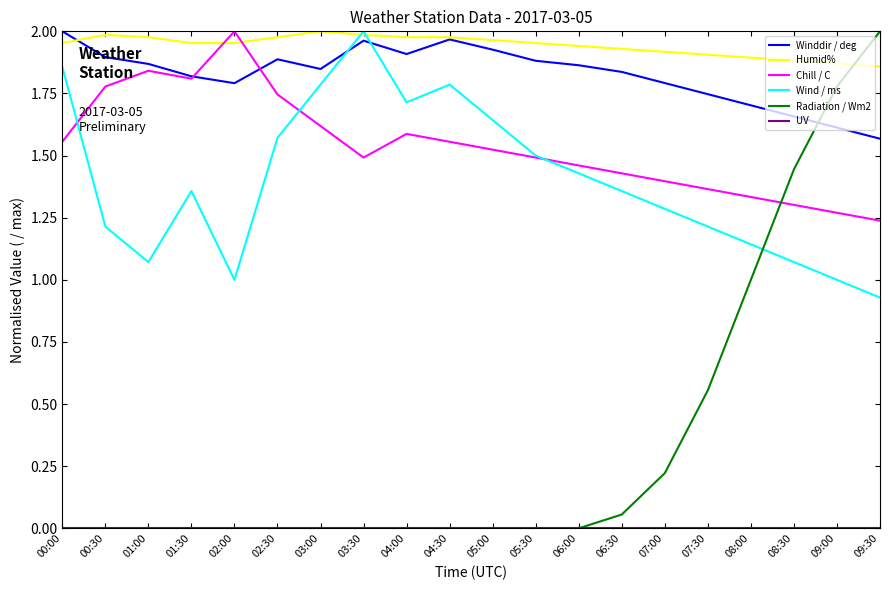

Between 07:30 and 09:00, which series saw the biggest shift?

Radiation / Wm2